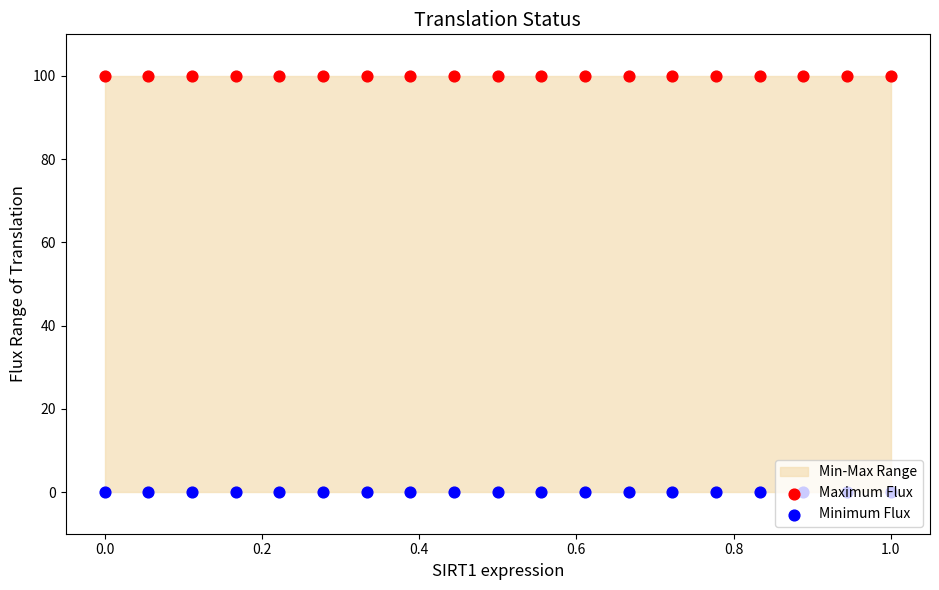

Which series has the largest Y range (max minus min)?

Maximum Flux